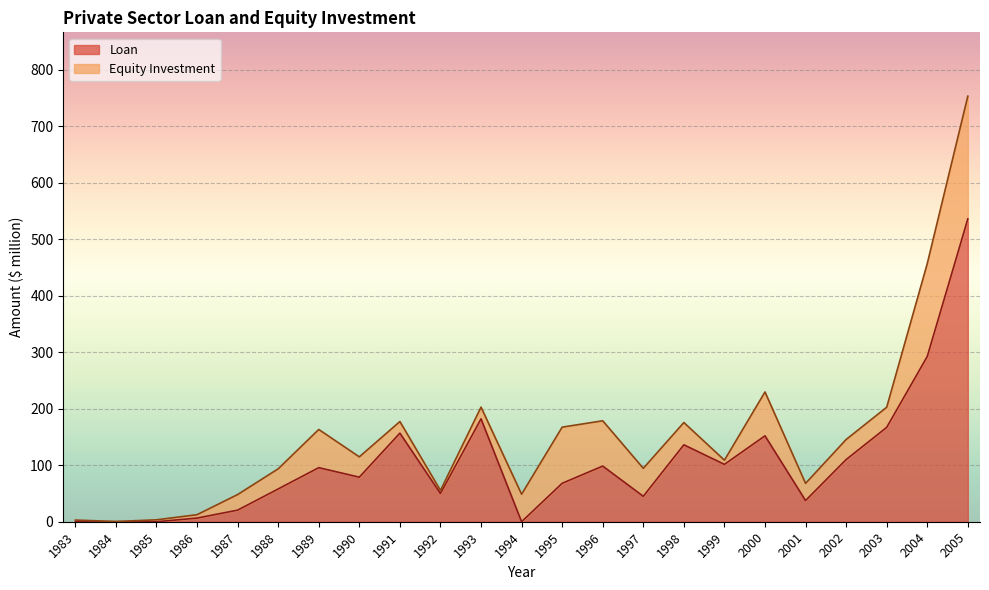

True or false: the data has more than 0 interior local peaks.

True